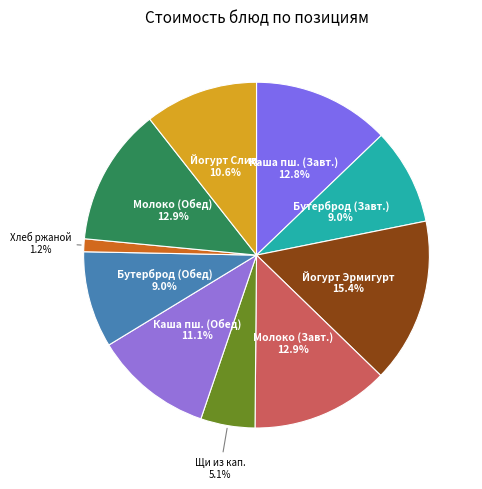

How many slices are in this pie chart?

10